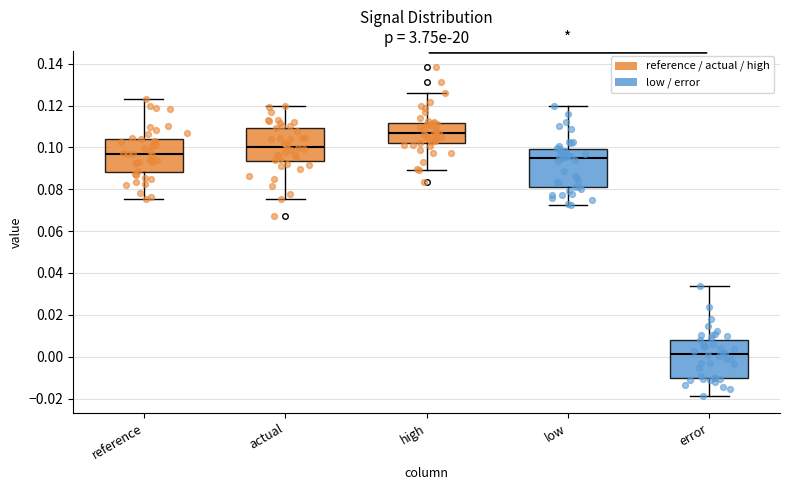

Reading left to right, read every box against the y-axis: the position of its median line, the range the box covers, and the ends of its whiskers. The values are not printed on the chart, so give them approximately, as read against the axis.

reference: median 0.098, box 0.088 to 0.104, whiskers 0.076 to 0.124
actual: median 0.100, box 0.094 to 0.110, whiskers 0.076 to 0.120
high: median 0.108, box 0.102 to 0.112, whiskers 0.090 to 0.126
low: median 0.096, box 0.082 to 0.100, whiskers 0.072 to 0.120
error: median 0.002, box -0.010 to 0.008, whiskers -0.018 to 0.034